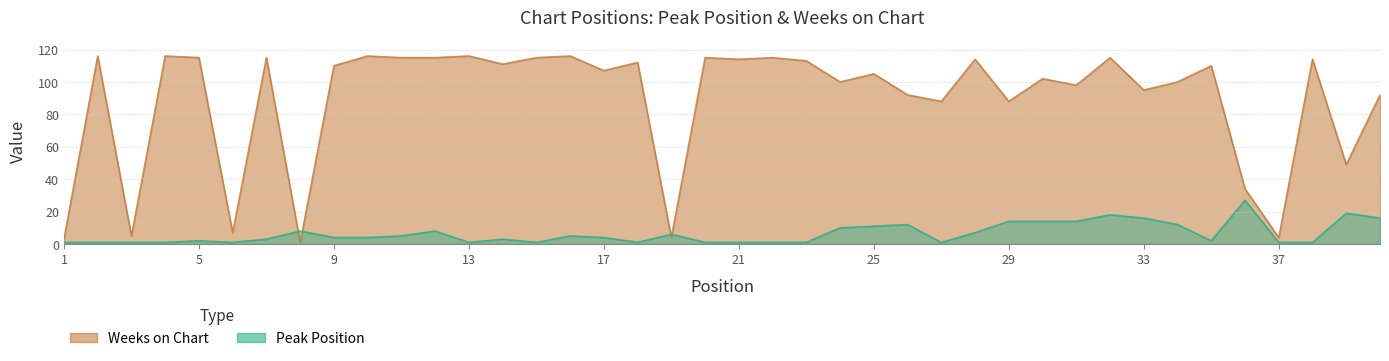

Where does the Peak Position series first go above 4?

8